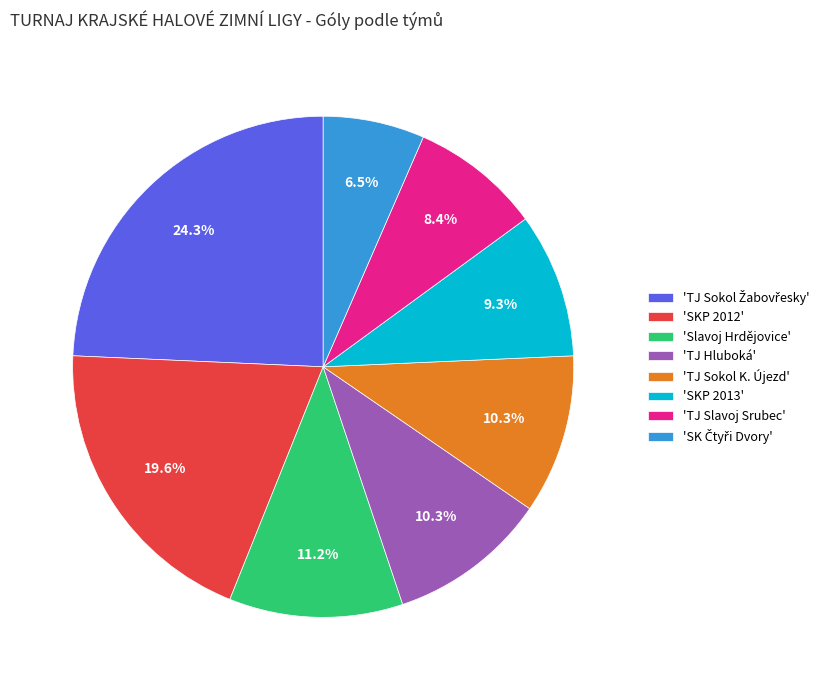

Combined, do 'Slavoj Hrdějovice' and 'SKP 2013' account for over 50%?

No